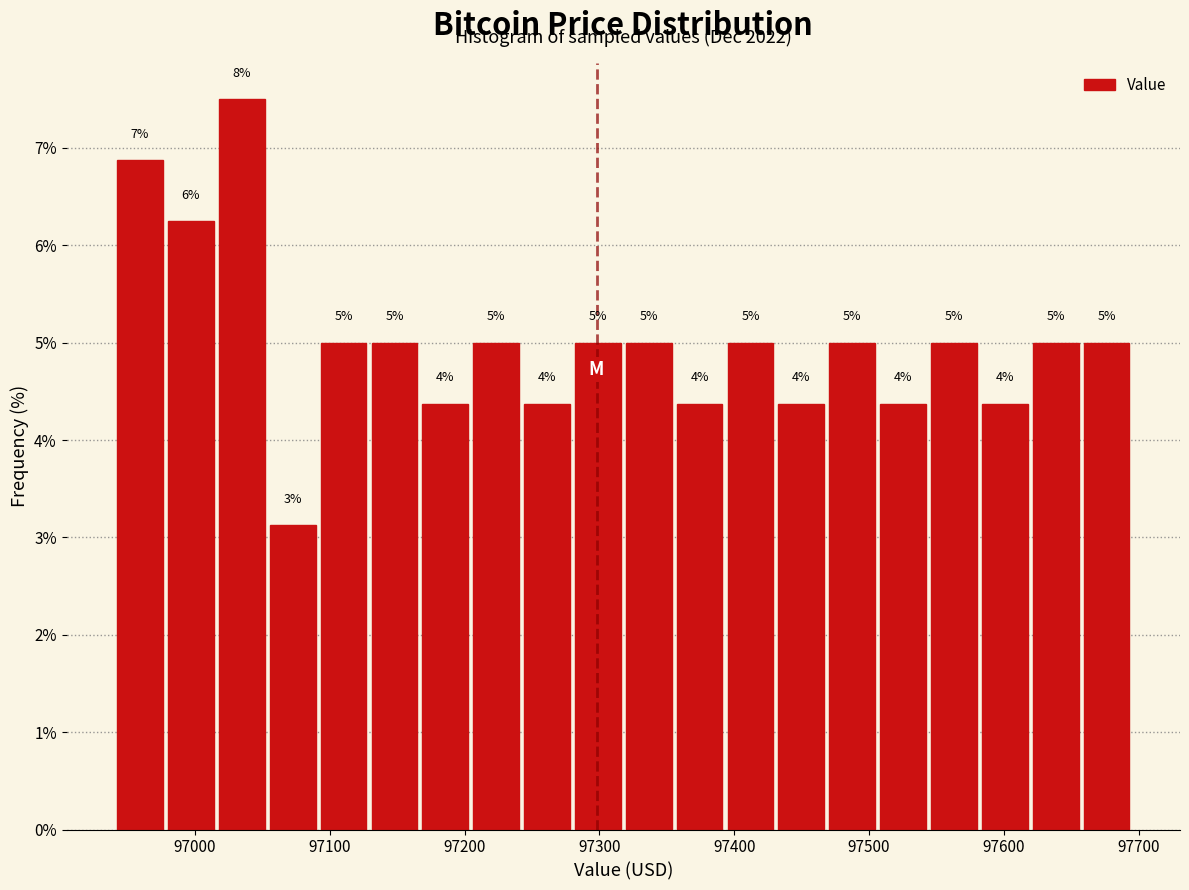

Around what value on the x-axis is the tallest bar? Give the approximate position of its centre, as read against the axis.

97030